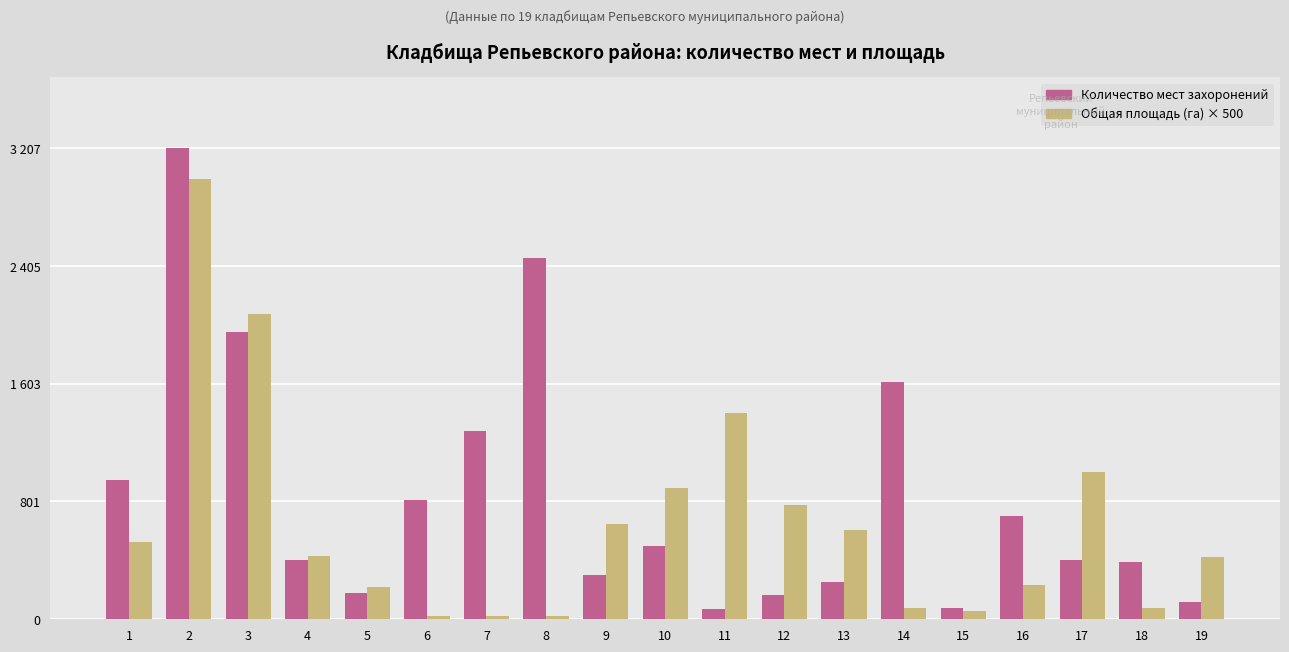

Does the chart contain any negative values?

No